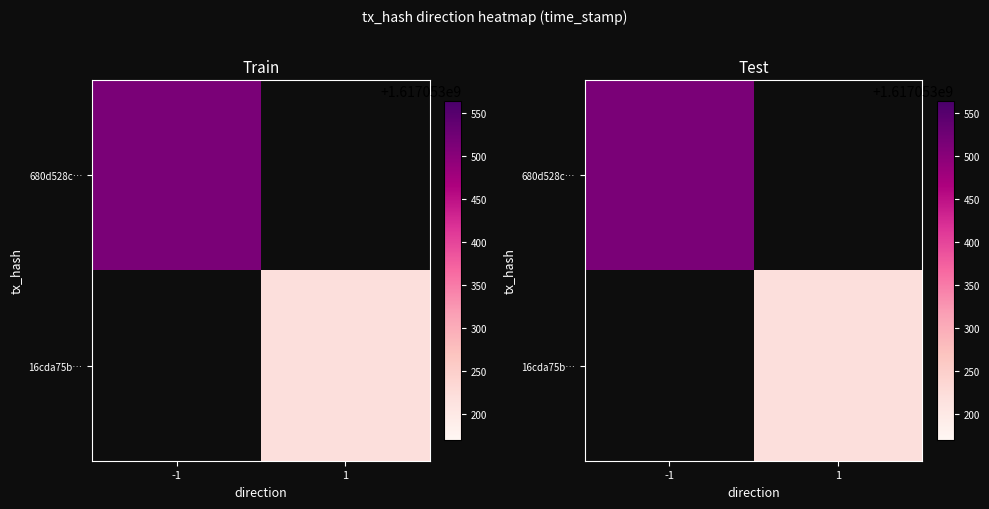

Where is 680d528c7b1dbc80a472b95b98342411311e68b nearest to the value 808526757?

-1